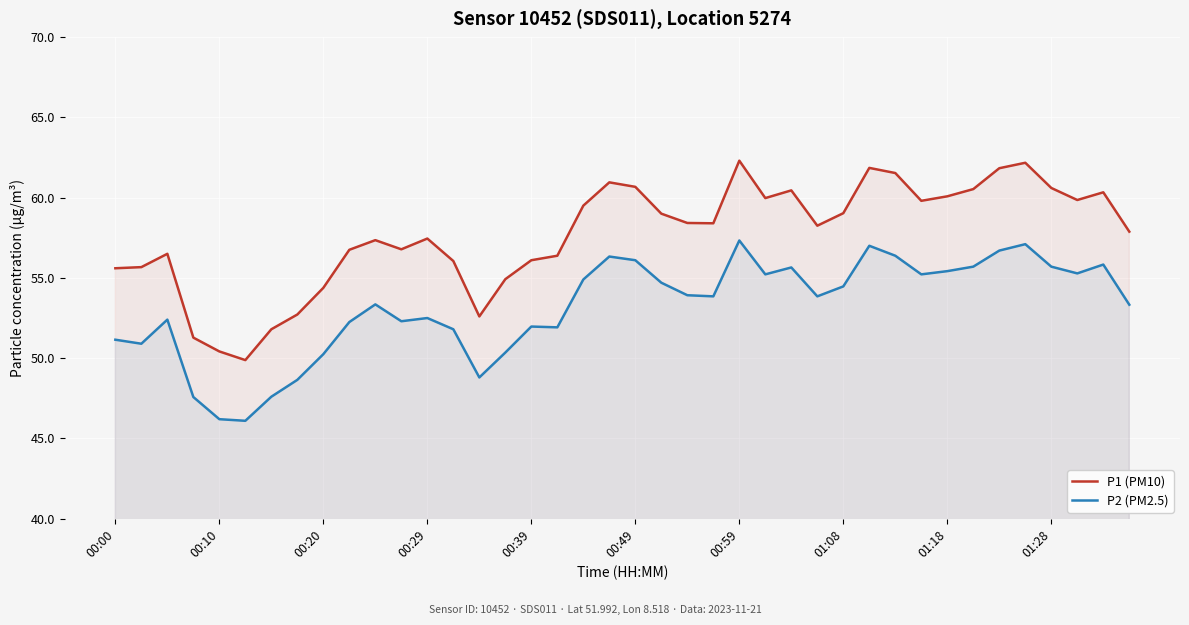

Which series has the widest spread of values?

P1 (PM10)